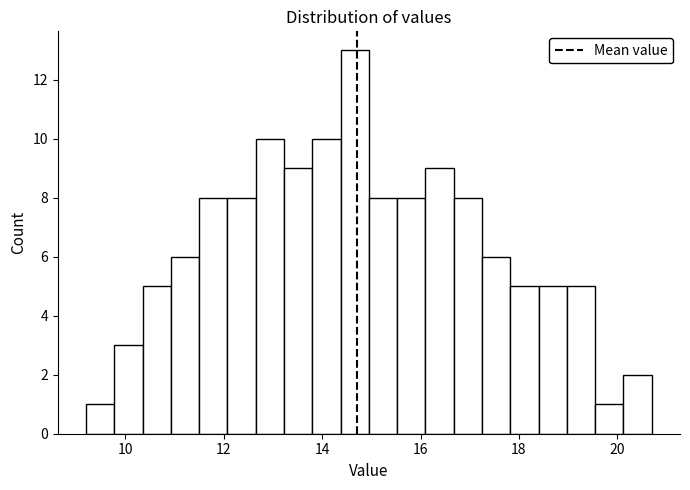

Around what value on the x-axis is the tallest bar? Give the approximate position of its centre, as read against the axis.

14.6